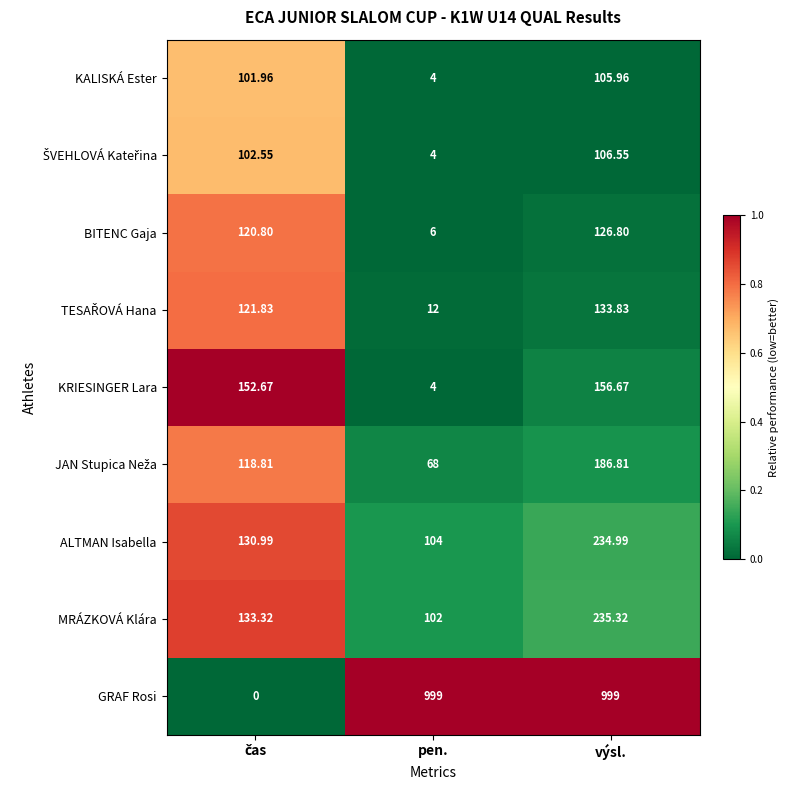

Which series has the largest range (max minus min)?

GRAF Rosi